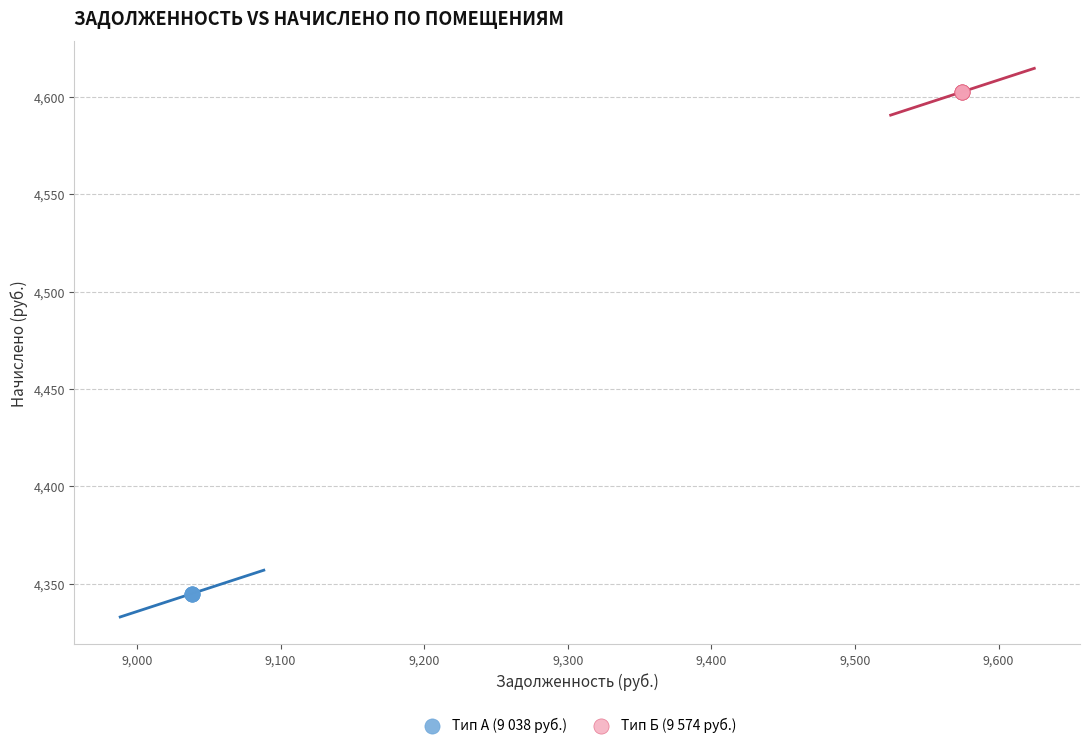

Which series reaches the minimum Y coordinate?

Тип А (9 038 руб.)